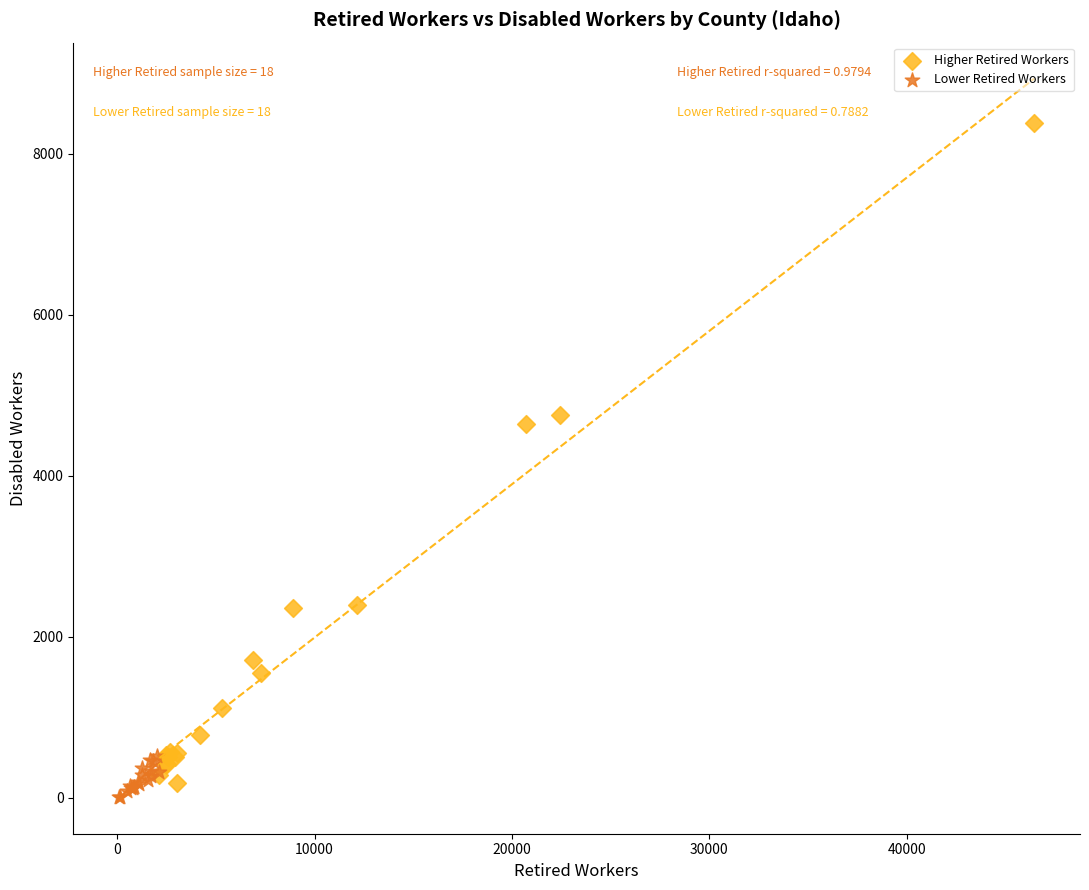

Which series has the widest spread of Y values?

Higher Retired Workers